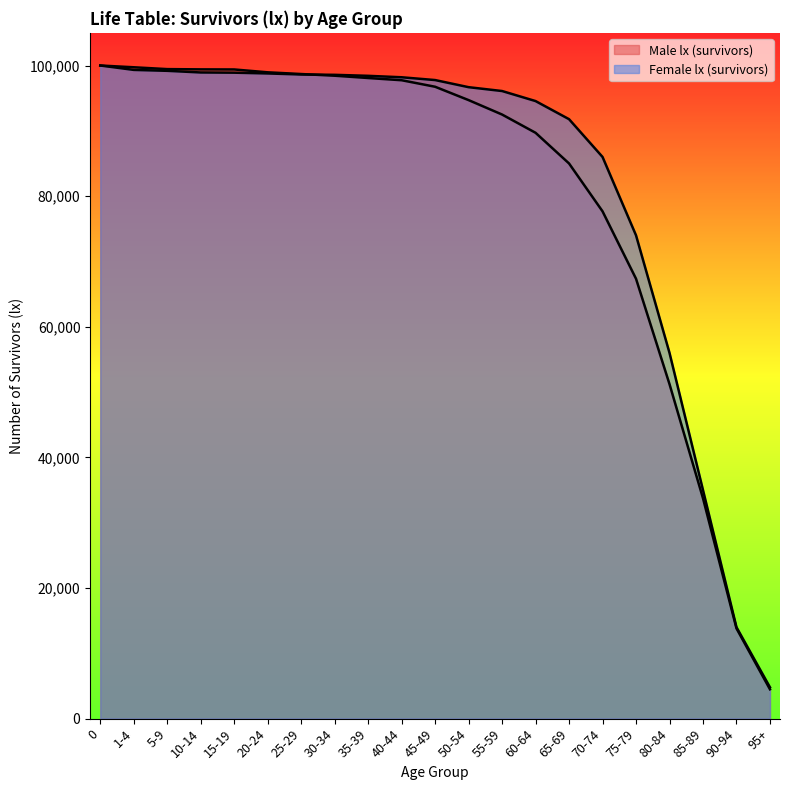

Does the chart display data point markers on the line(s)?

No